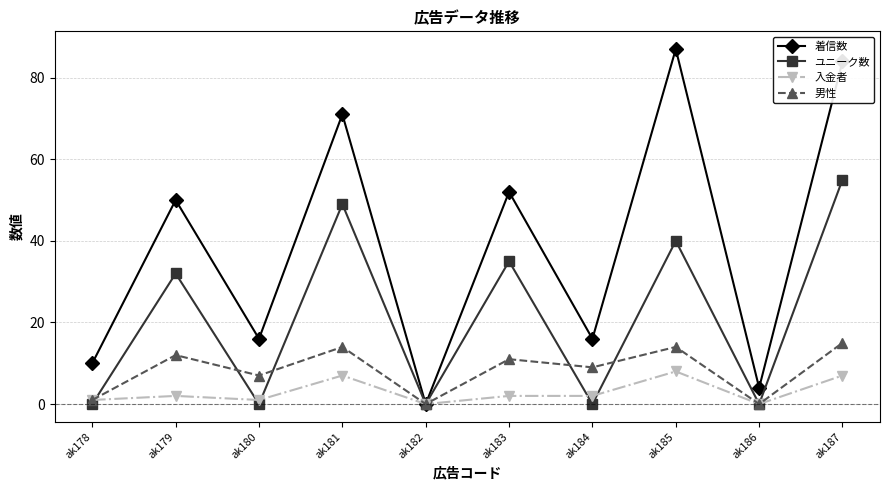

True or false: 入金者 has a value of 0 at ak182.

True